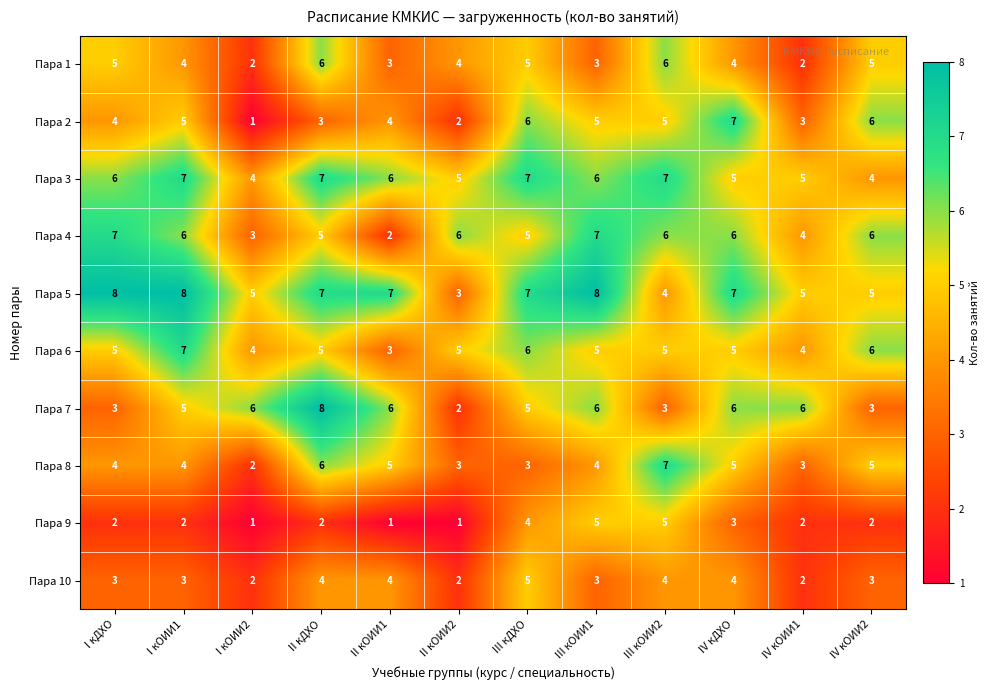

Is the value of Пара 8 at II кОИИ1 greater than the value of Пара 1 at II кОИИ2?

Yes